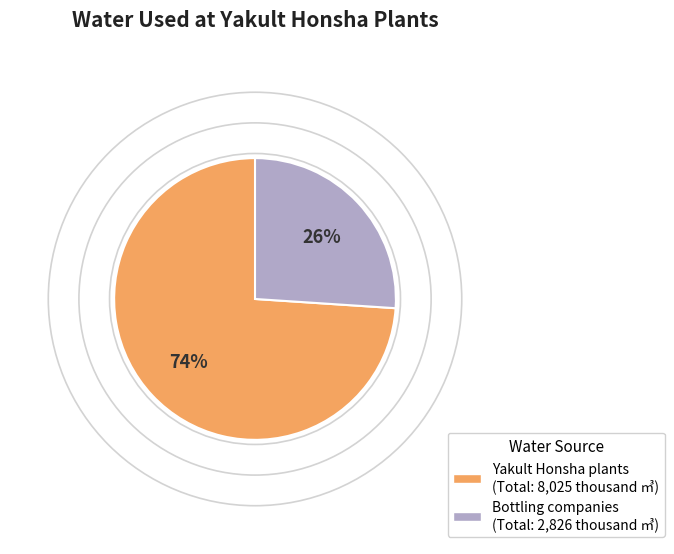

To the nearest percent, what is the difference between the largest and smallest slice percentages?

48%